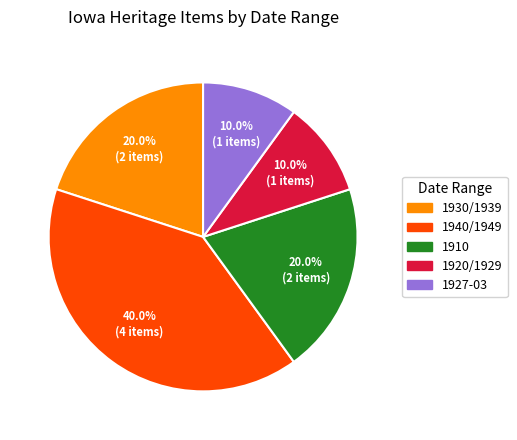

What is the largest slice in the pie chart?

1940/1949